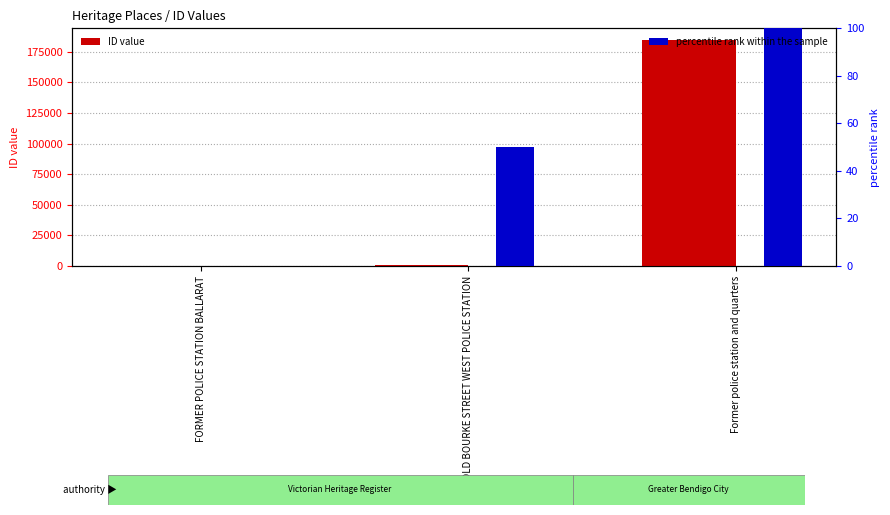

Between FORMER POLICE STATION BALLARAT and Former police station and quarters, which is larger?

Former police station and quarters